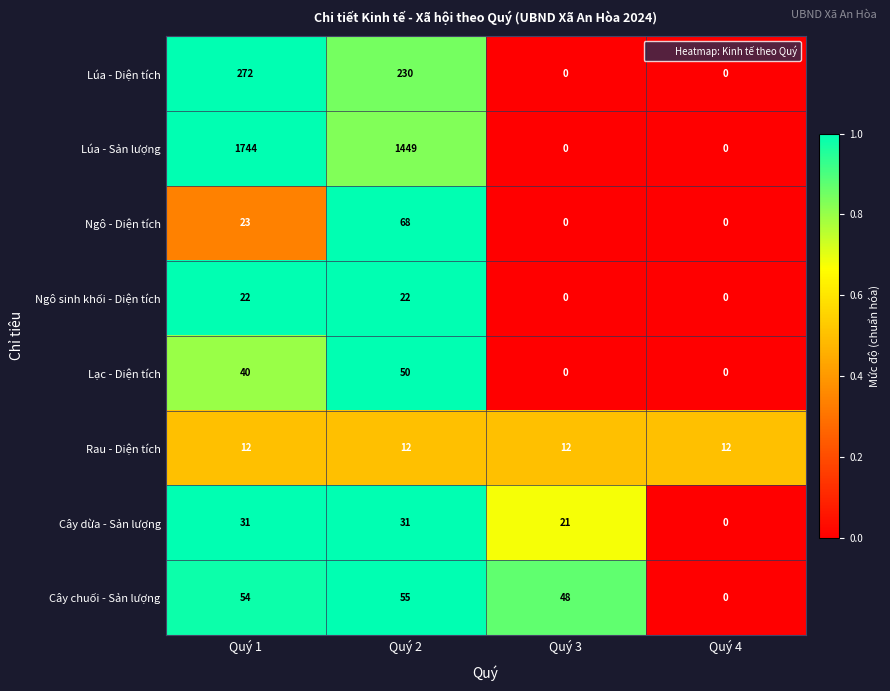

Which category has the highest value in the Lúa - Sản lượng series?

Quý 1